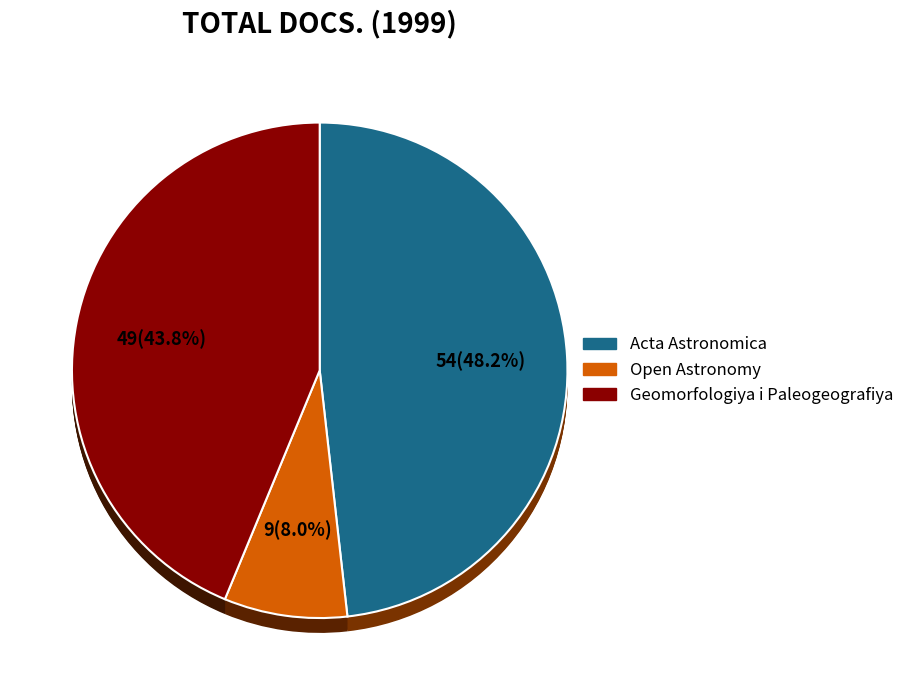

The Geomorfologiya i Paleogeografiya slice represents 44% of the pie. True or false?

True